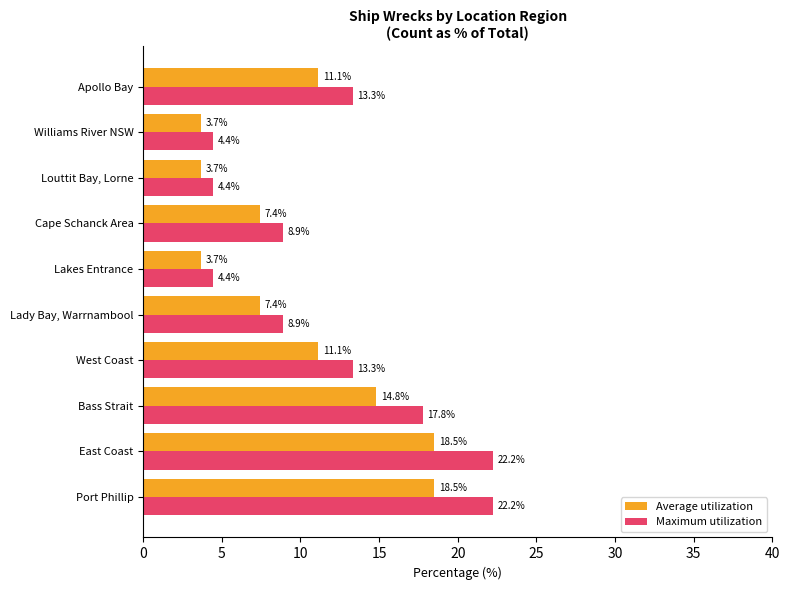

What are all the series names shown in the legend?

Average utilization, Maximum utilization